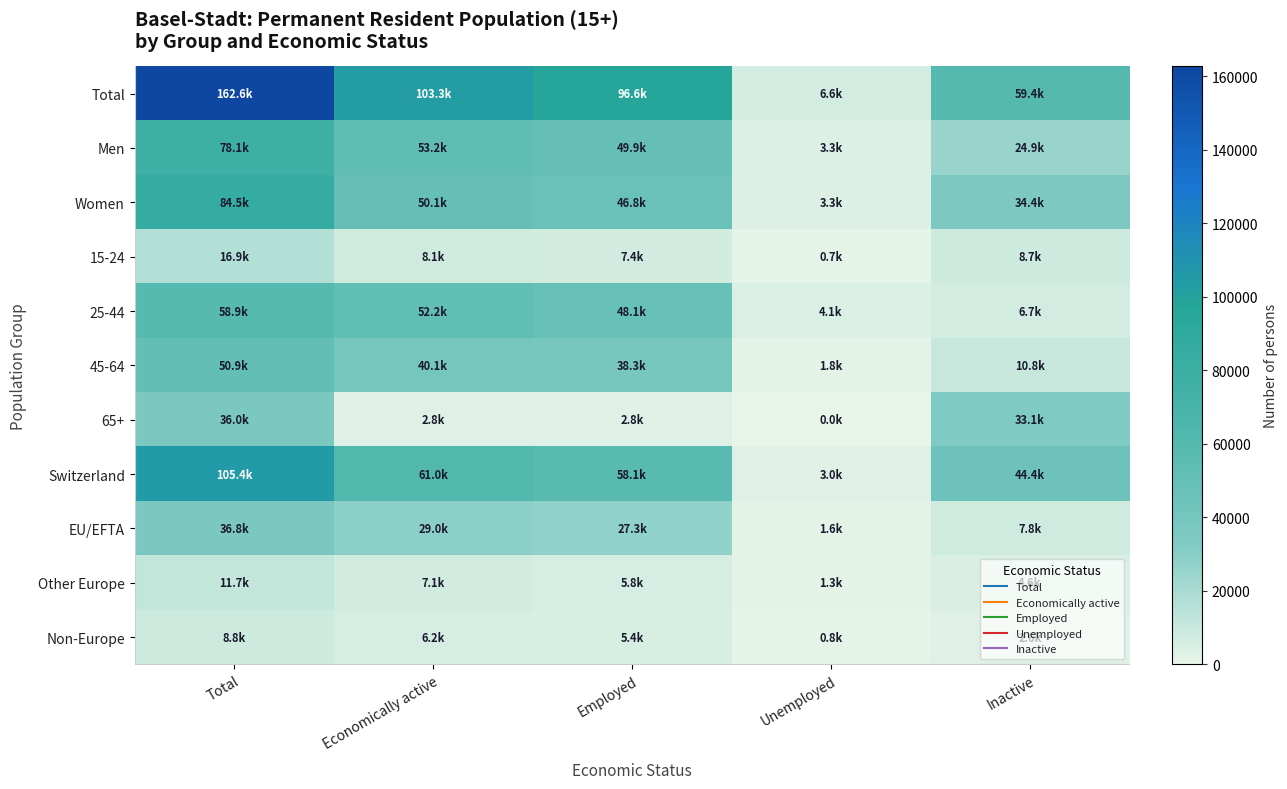

Which series has the largest total across all categories?

Total